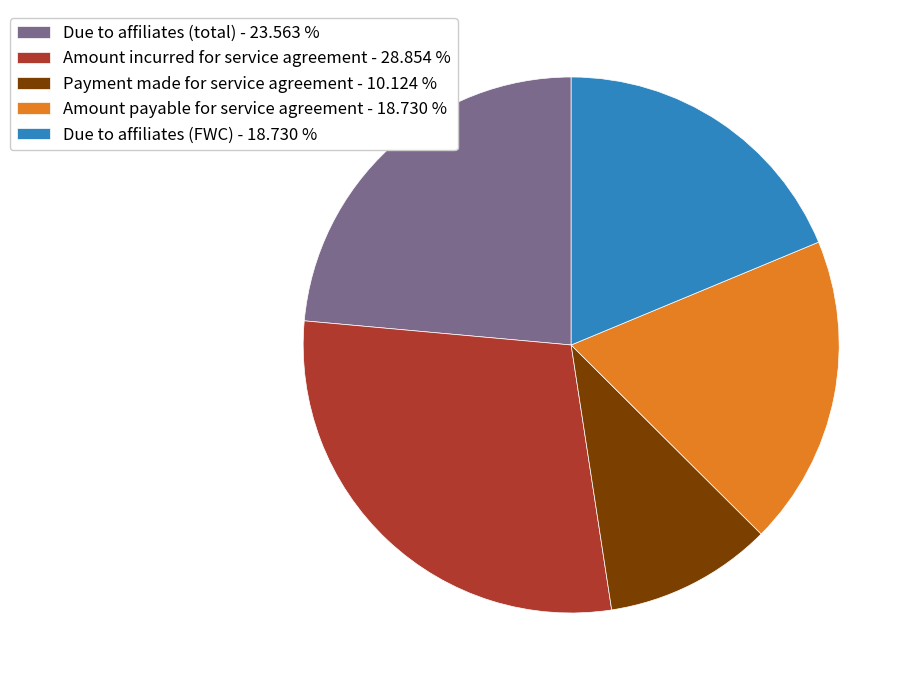

Combined, do Due to affiliates (FWC) - 18.730 % and Due to affiliates (total) - 23.563 % account for over 50%?

No